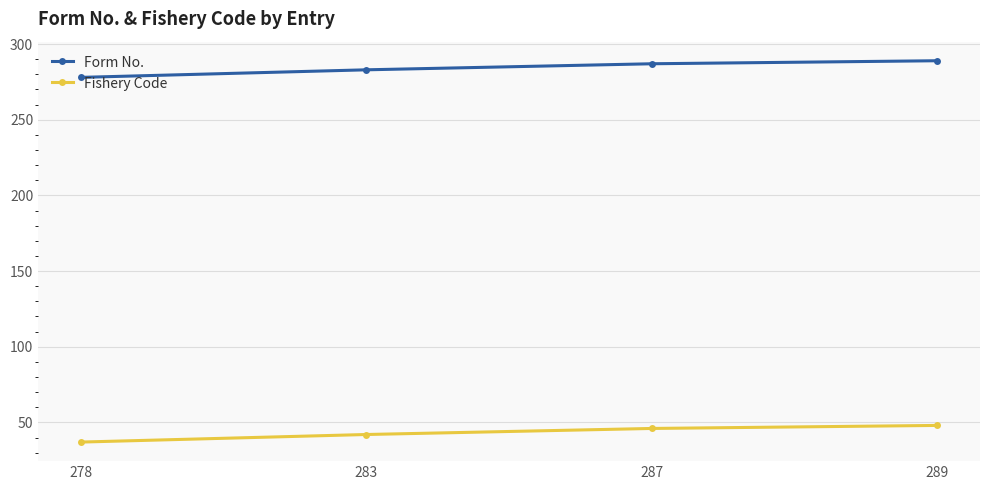

At how many categories does at least one series exceed 227?

4